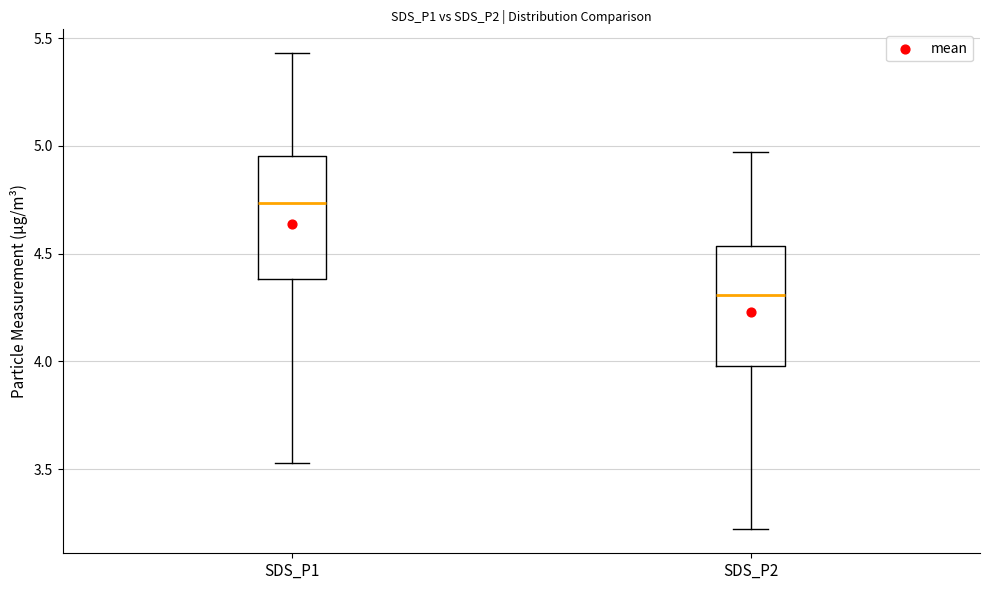

Reading left to right, transcribe this box plot: for each box, give where its median line is, the range the box spans, and where its two whiskers end, as read against the y-axis. The values are not printed on the chart, so give them approximately, as read against the axis.

SDS_P1: median 4.75, box 4.40 to 4.95, whiskers 3.55 to 5.45
SDS_P2: median 4.30, box 4.00 to 4.55, whiskers 3.20 to 4.95